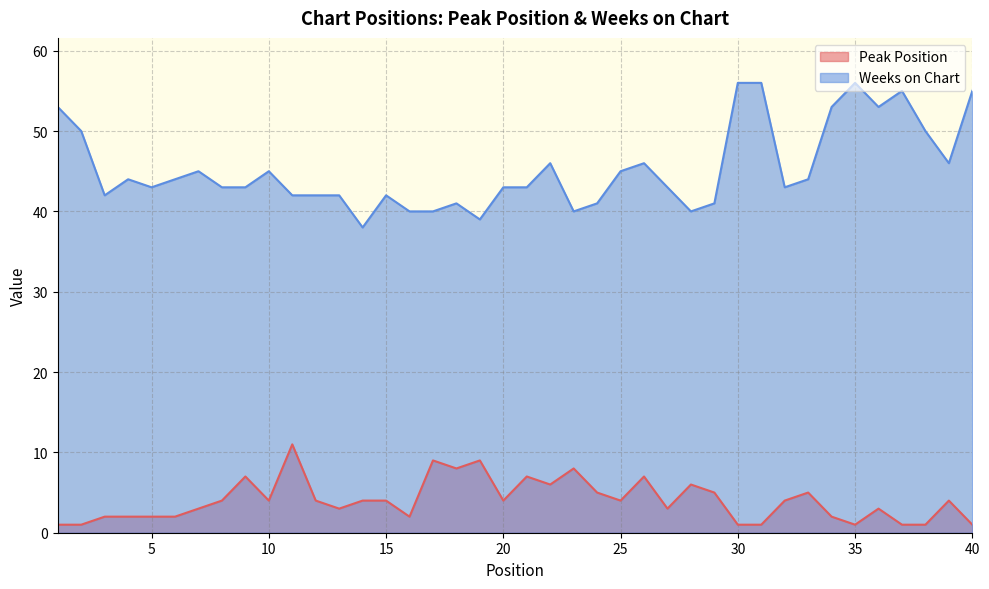

Does the chart display data point markers on the line(s)?

No